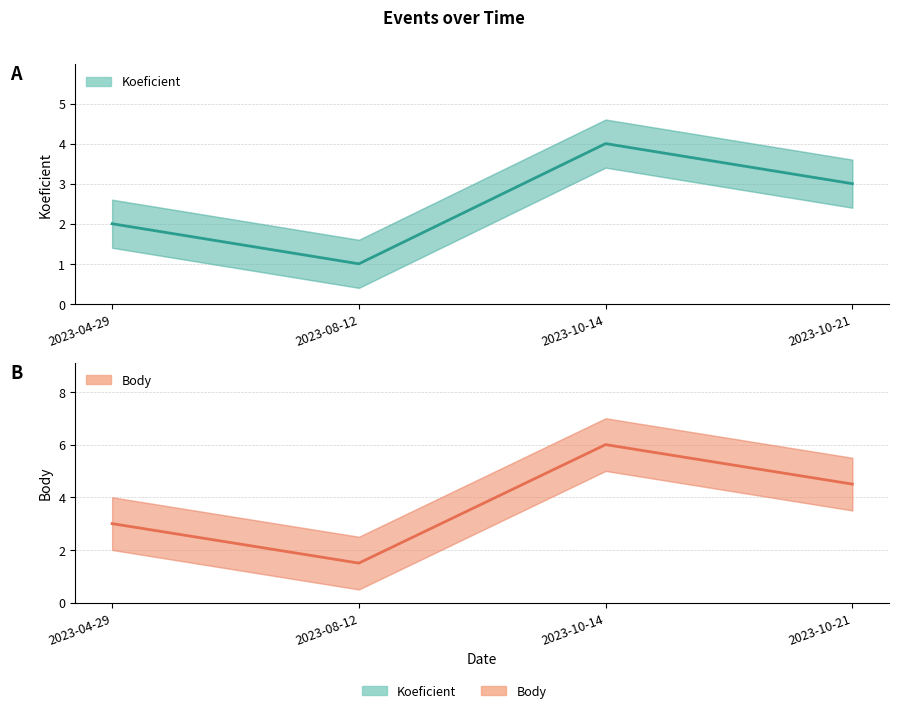

At which label does Body reach its peak?

2023-10-14